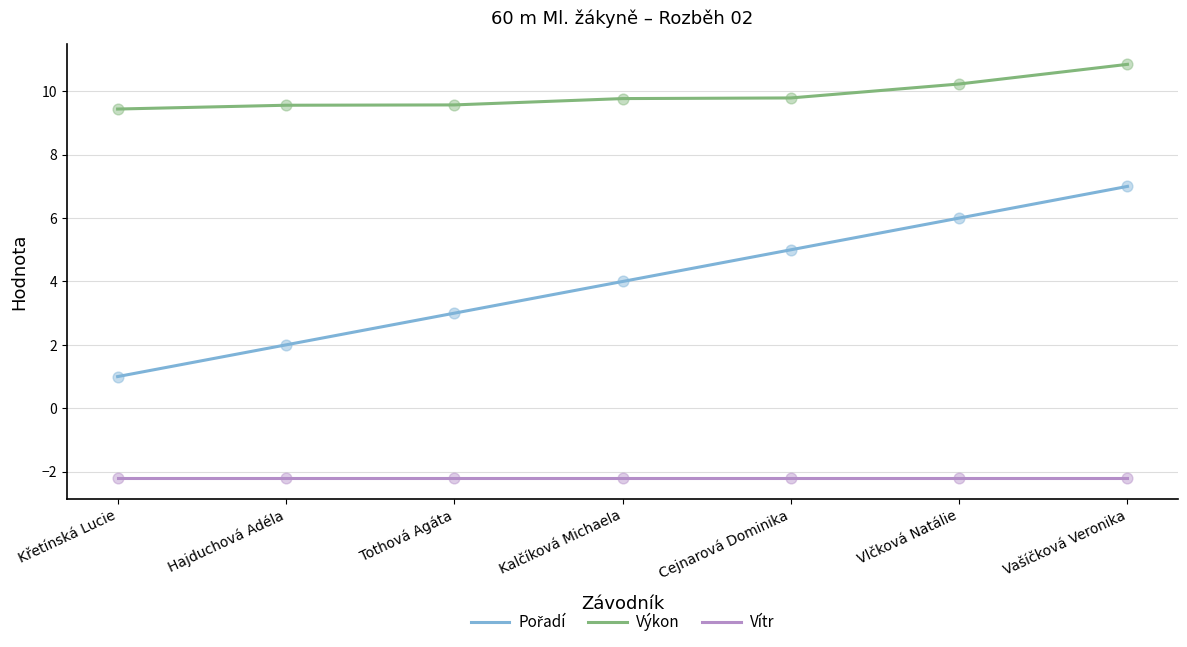

What are all the series names shown in the legend?

Pořadí, Výkon, Vítr